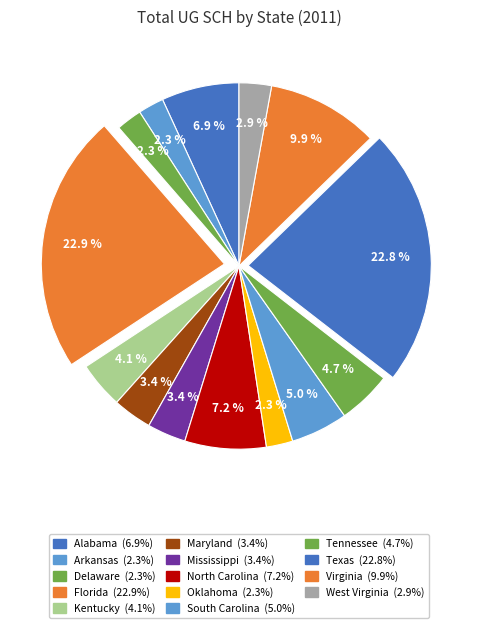

Combined, do Oklahoma and Alabama account for over 50%?

No